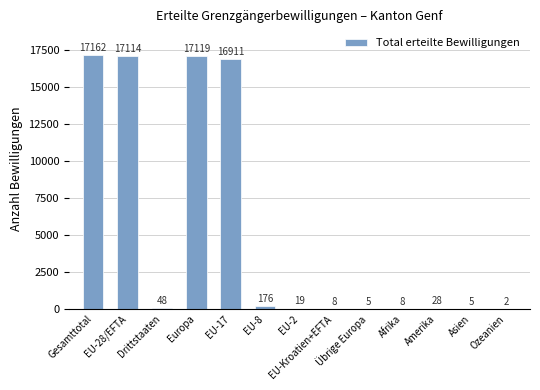

Are the bars horizontal?

No